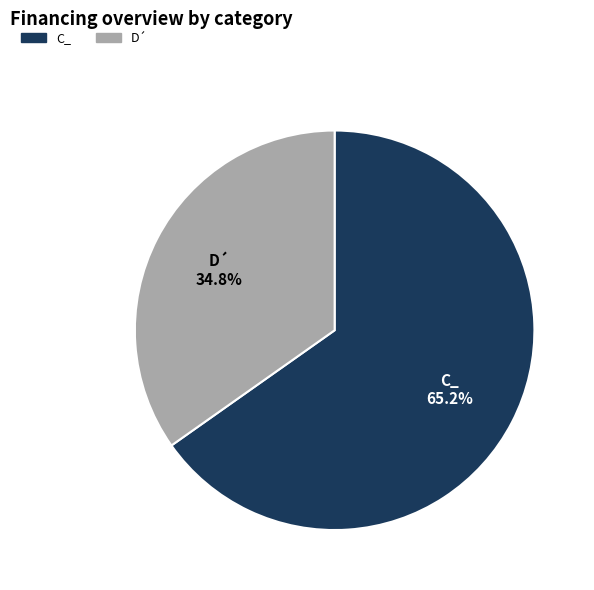

To the nearest percent, what is the difference between the C_ and D´ slice percentages?

30%